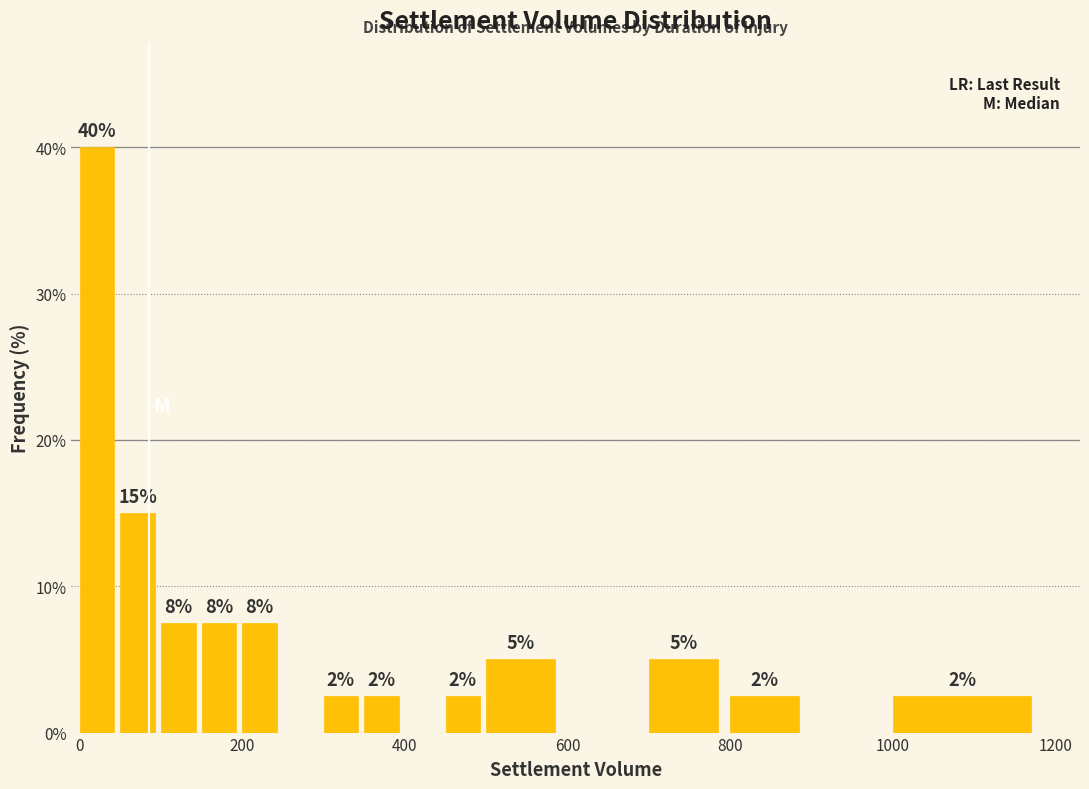

Read against the x-axis, roughly where is the centre of the tallest bar?

20